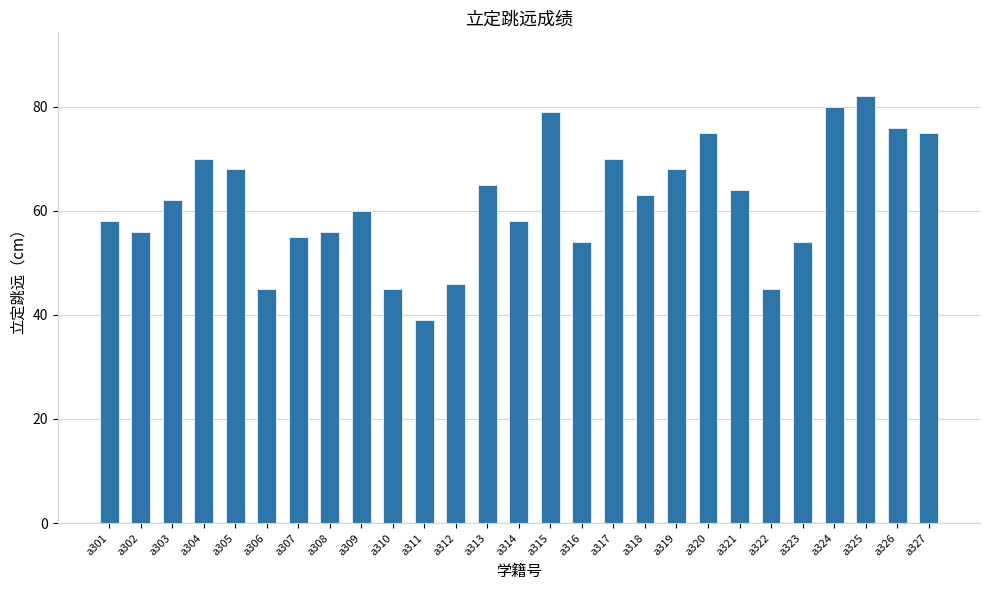

What is the value of the 19th bar from the left?

68